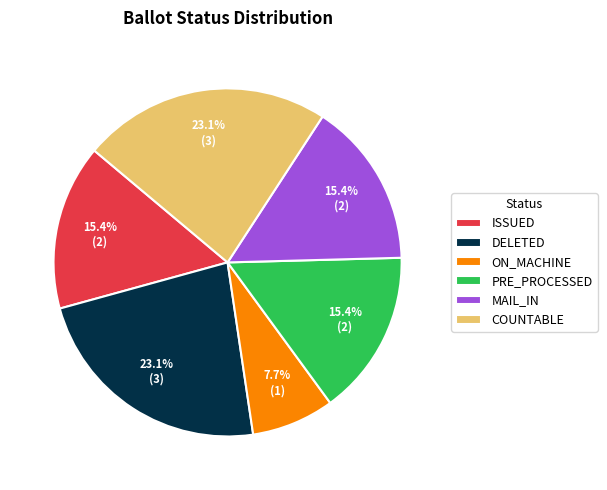

True or false: ISSUED accounts for 38% of the total.

False